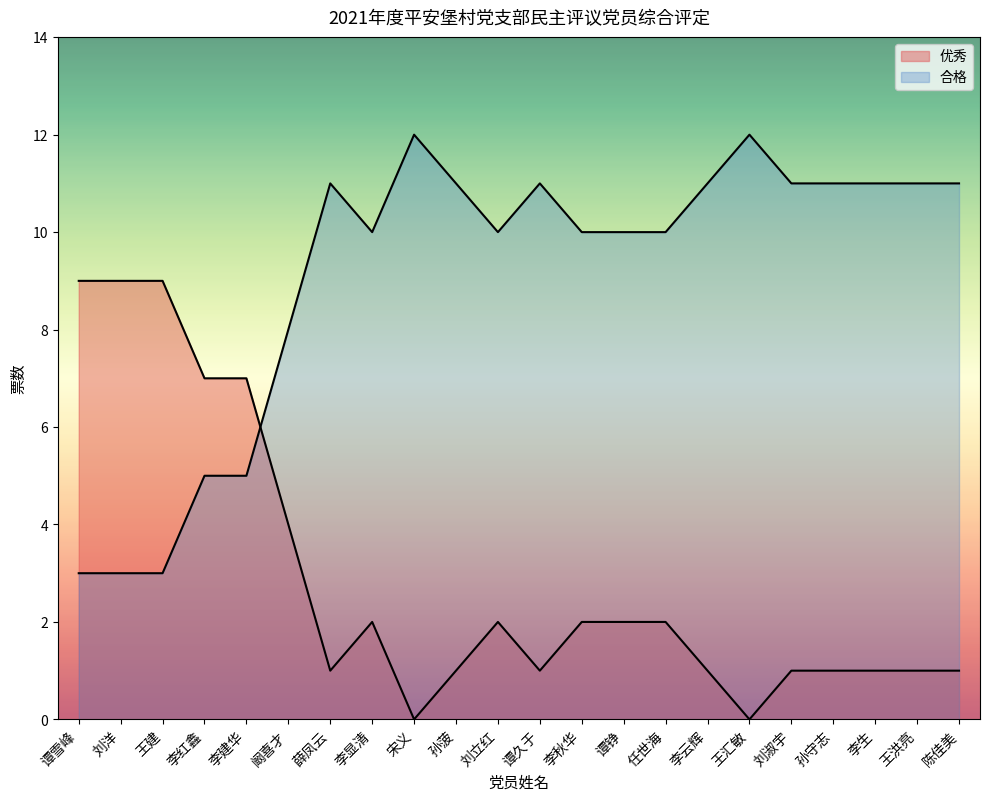

What is the sum of the 优秀 values at 孙守志 and 李建华?

8